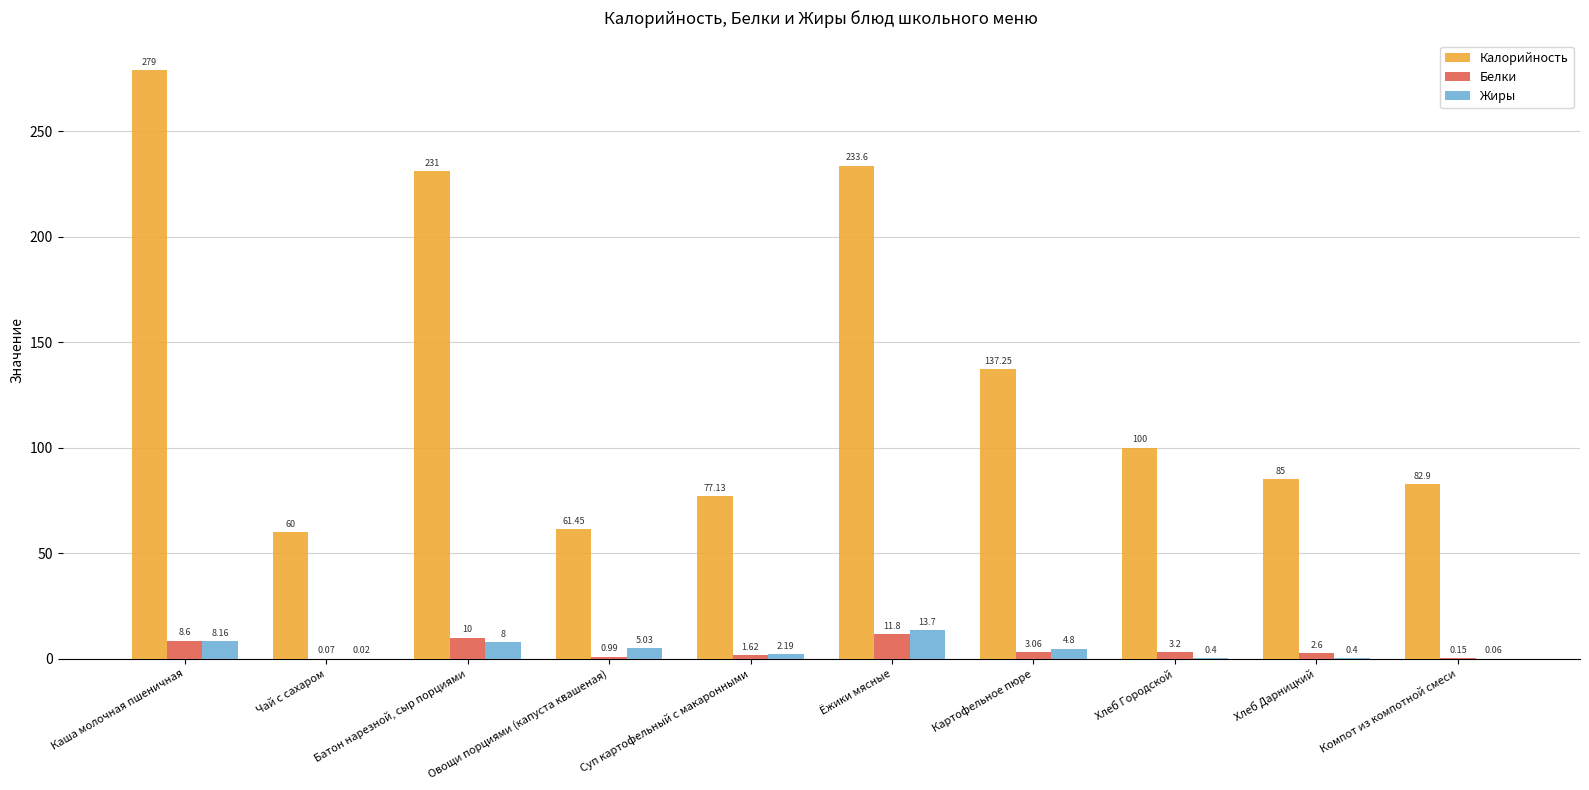

What is the sum of all Белки values?

42.1